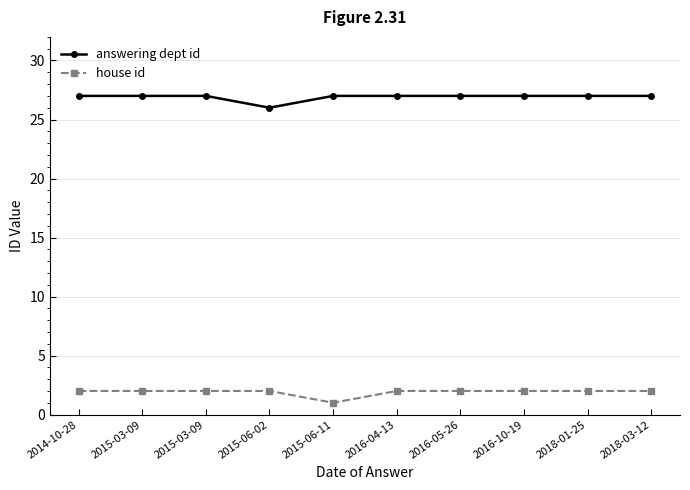

Count the number of data series in this chart.

2